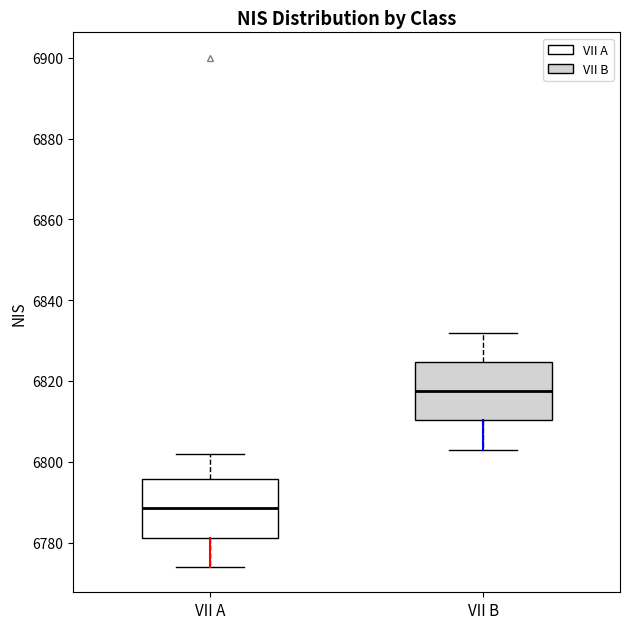

Which box has the highest median line?

VII B